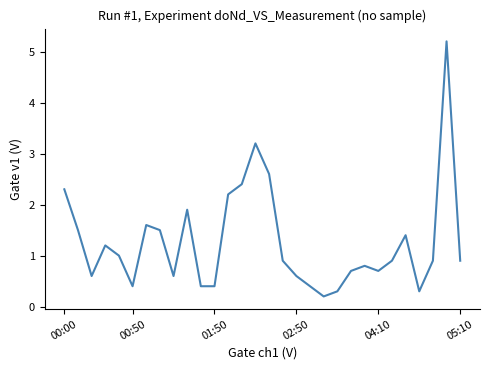

What is the greatest value displayed?

5.2